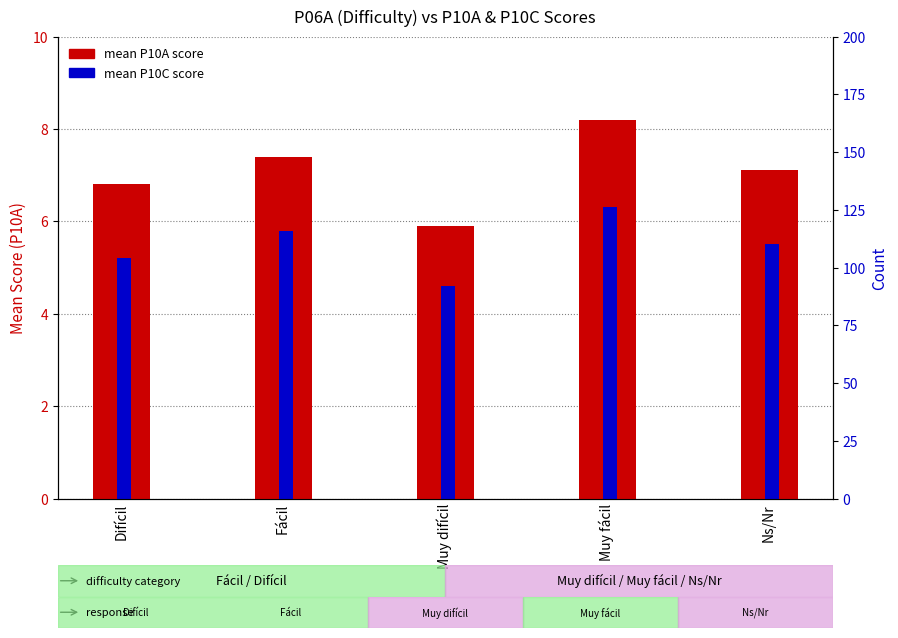

How many categories are shown in the chart?

5